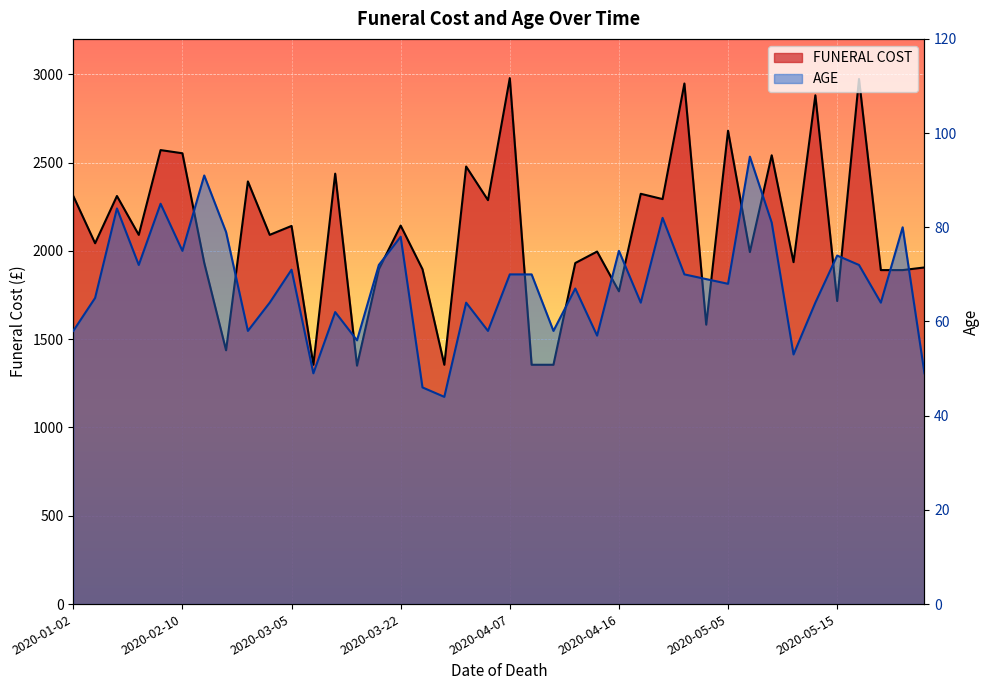

Which series has the largest total across all categories?

FUNERAL COST